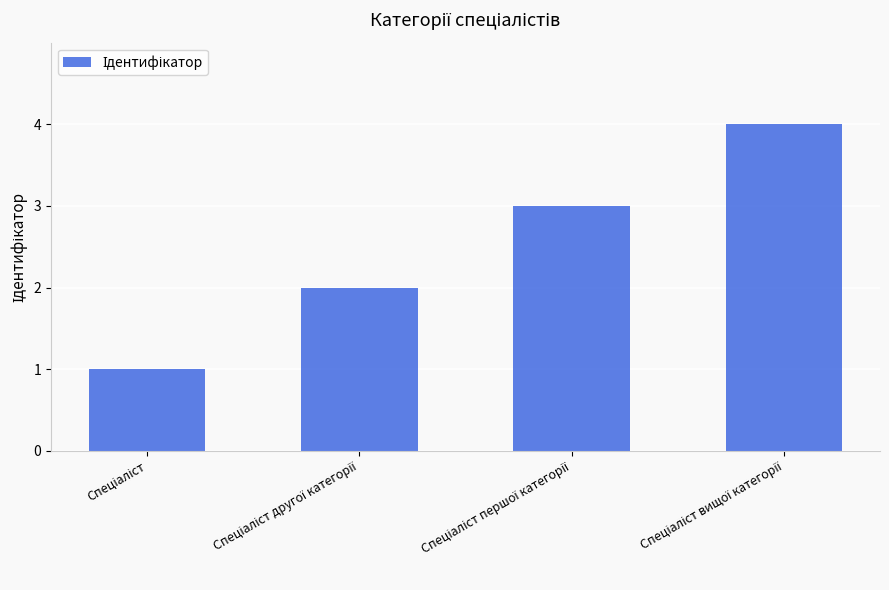

What is the difference between the maximum and minimum values?

3